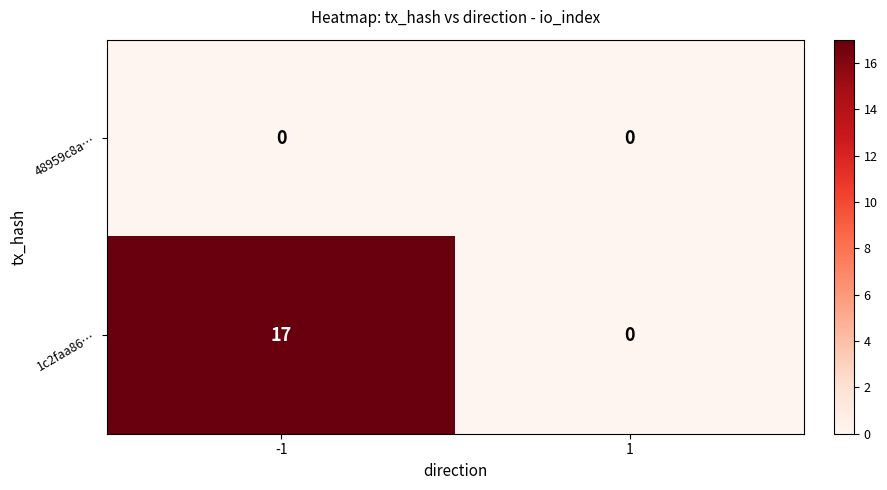

Reading left to right, transcribe all the data shown in this chart.

48959c8a…: -1=0	1=0
1c2faa86…: -1=17	1=0